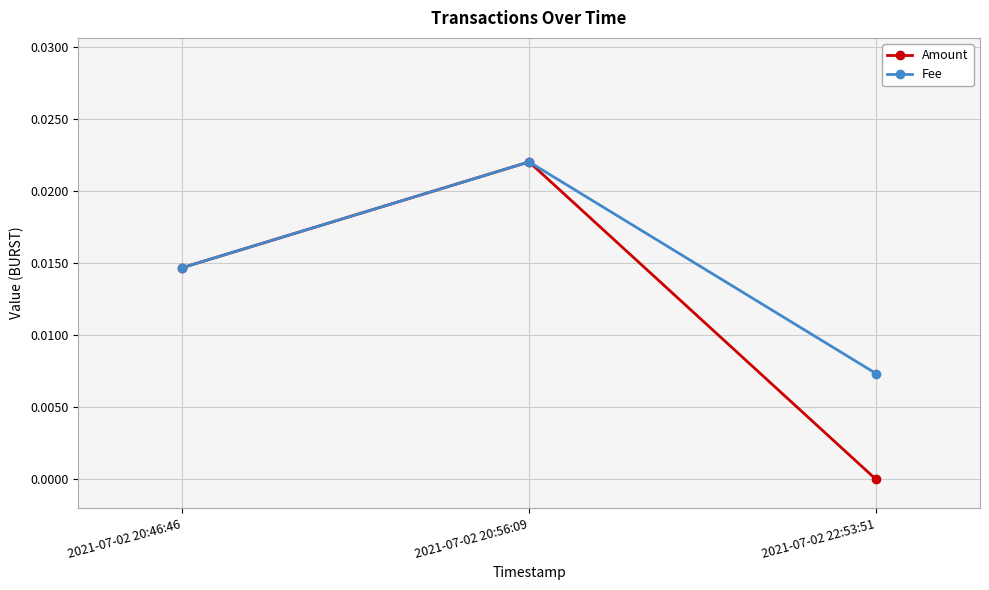

Is this an area chart (filled region under the line)?

No